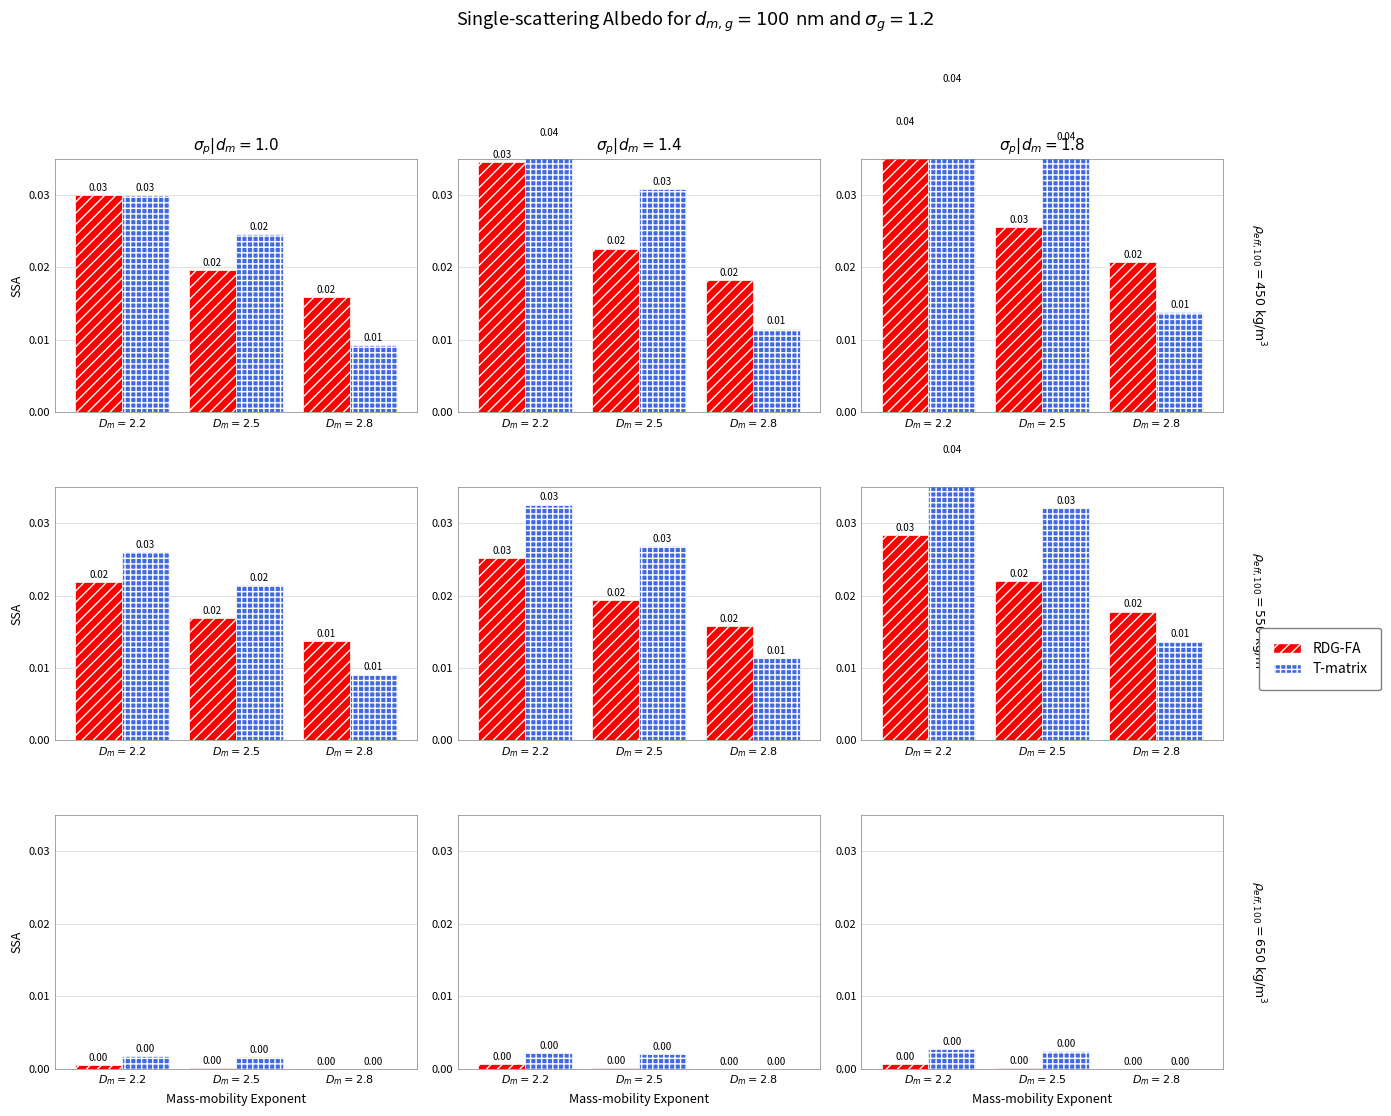

What are all the series names shown in the legend?

RDG-FA, T-matrix